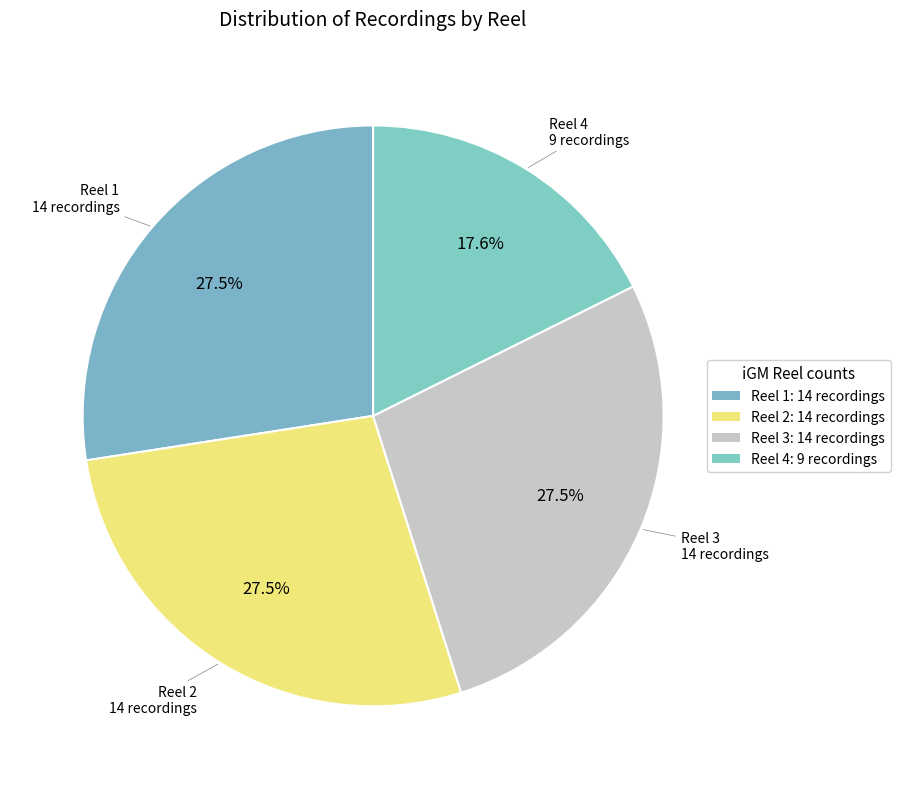

Count the number of slices in the pie.

4